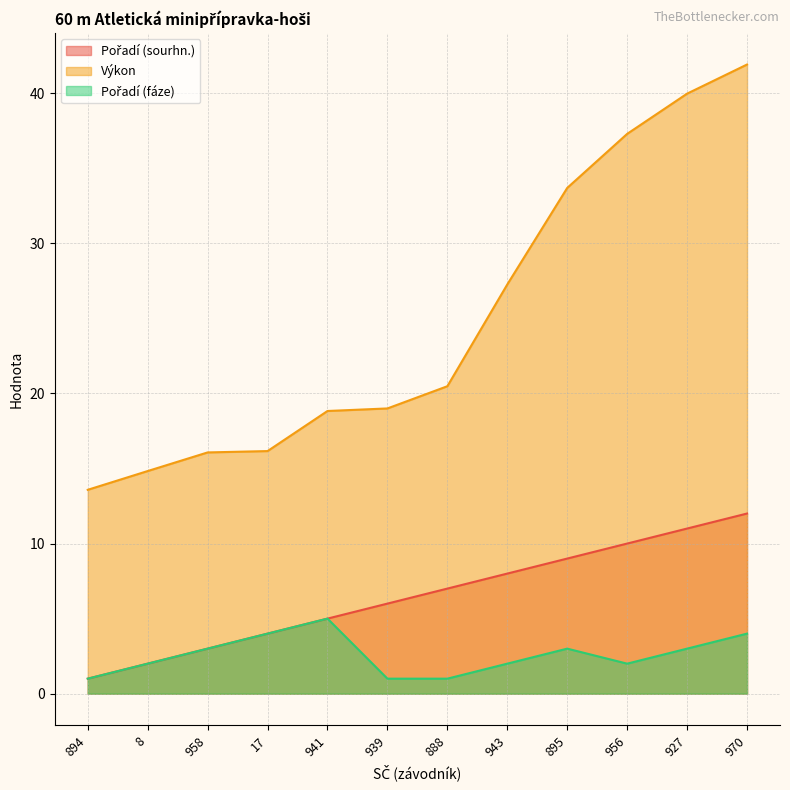

Reading left to right, list all the values displayed in this chart.

Pořadí (sourhn.): 1.0	2.0	3.0	4.0	5.0	6.0	7.0	8.0	9.0	10.0	11.0	12.0
Výkon: 13.6	14.8	16.1	16.2	18.8	19.0	20.5	27.3	33.7	37.3	40.0	41.9
Pořadí (fáze): 1.0	2.0	3.0	4.0	5.0	1.0	1.0	2.0	3.0	2.0	3.0	4.0